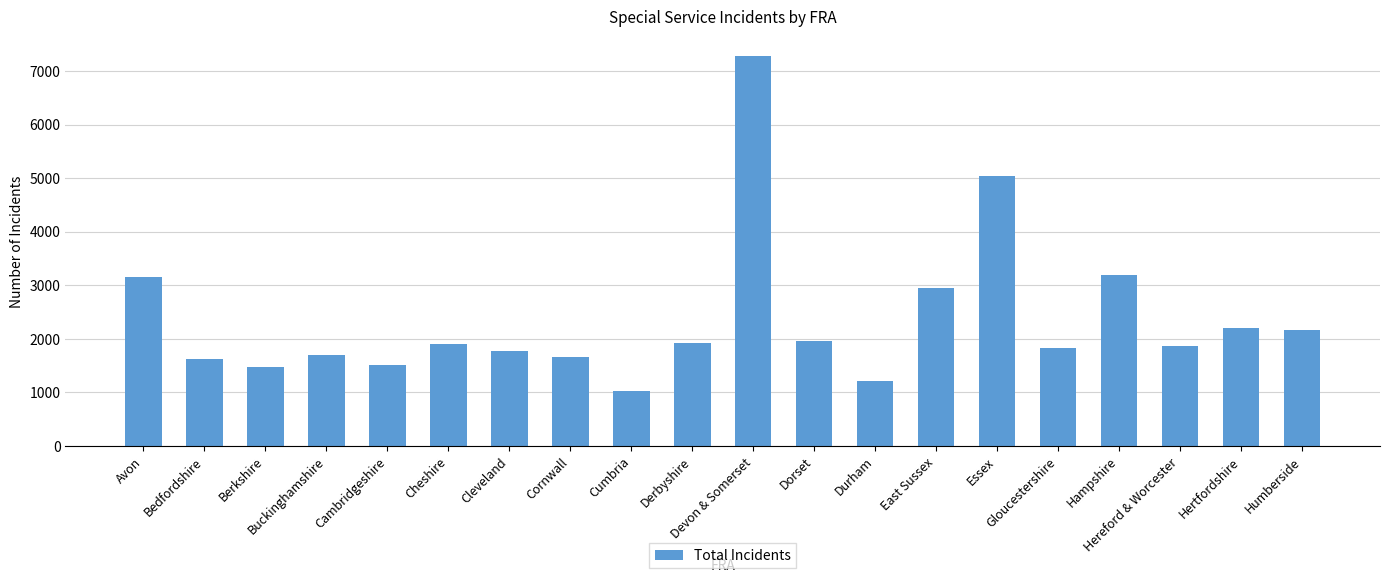

What is the difference between the second highest and second lowest values?

3833